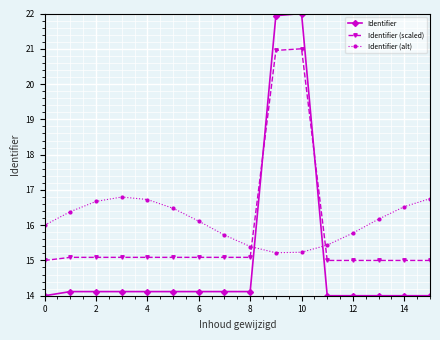

What is the value of the Identifier (scaled) point at the 11th from the left?

21.0